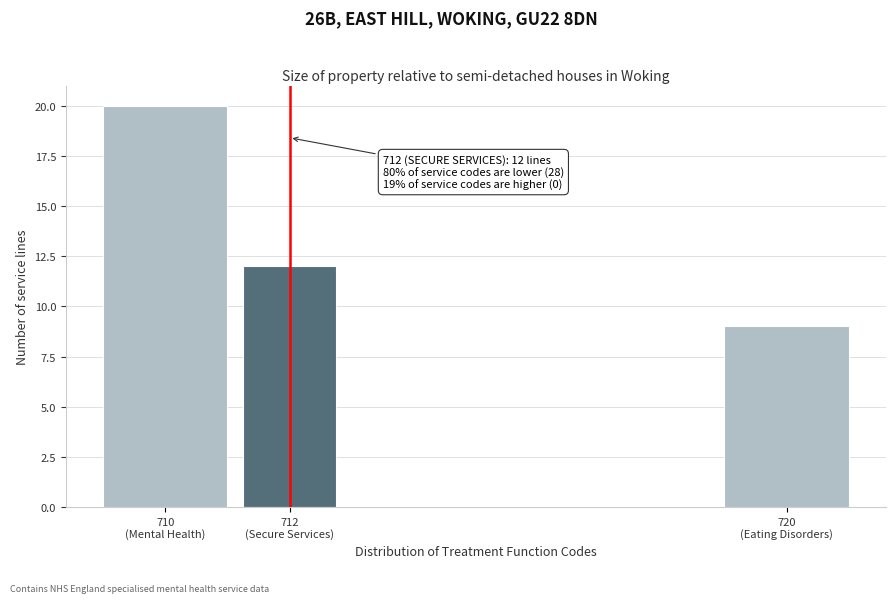

Reading left to right, list all the values displayed in this chart.

20	12	9